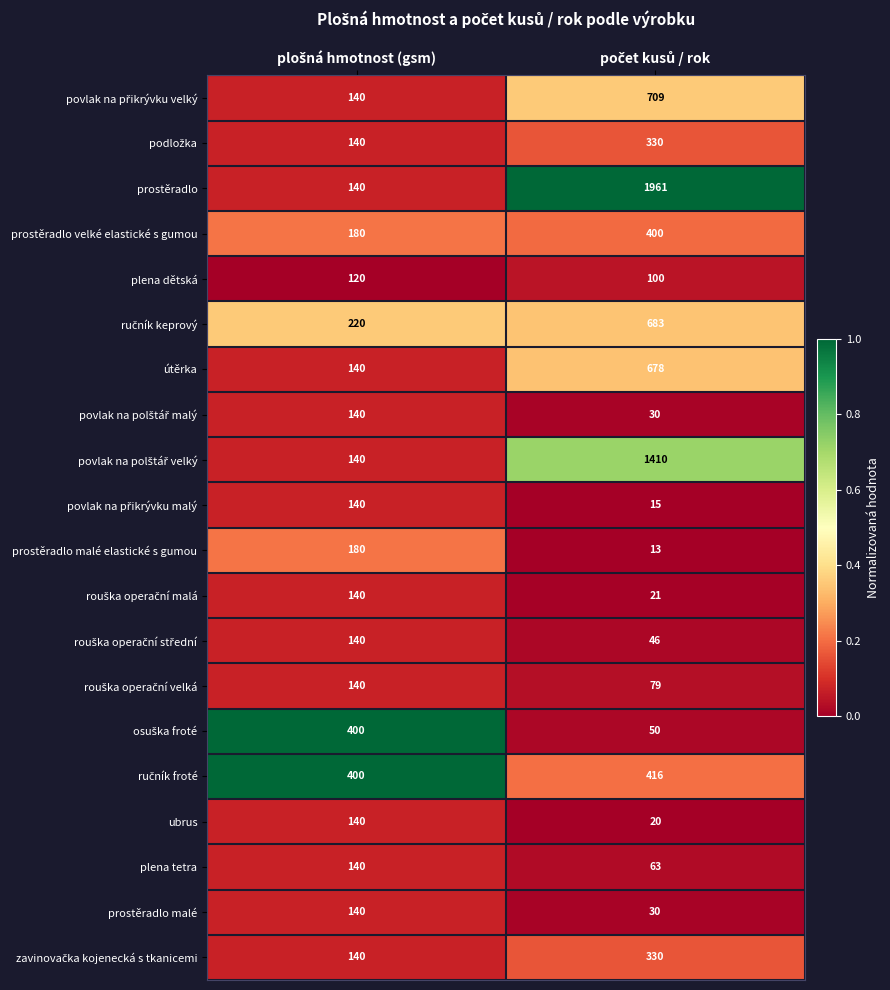

What is the sum of all plena dětská values?

220